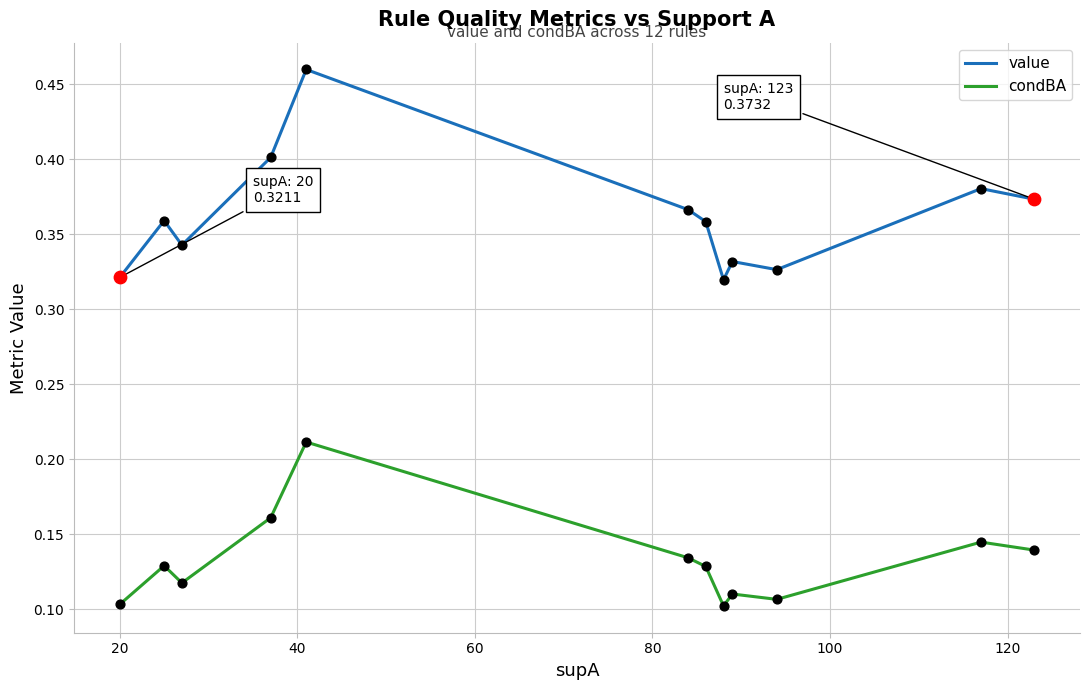

True or false: condBA and value intersect in this chart.

False